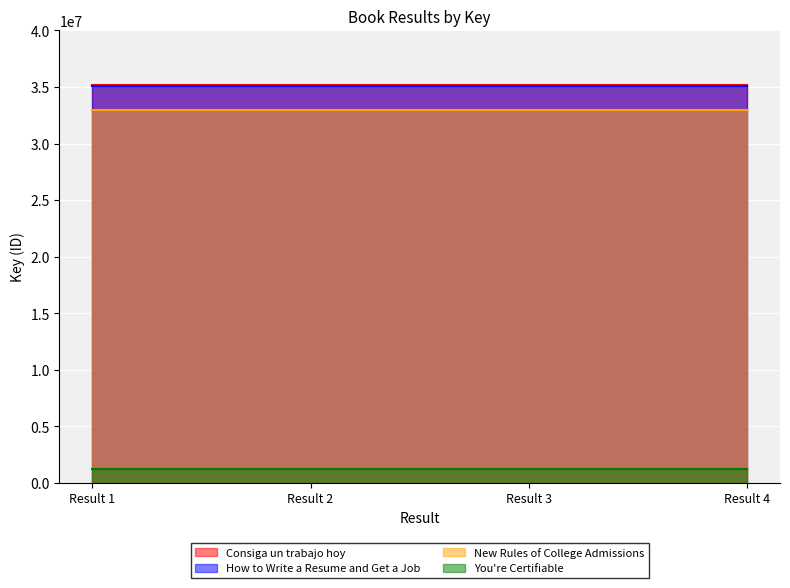

True or false: You're Certifiable and How to Write a Resume and Get a Job cross at least once.

False